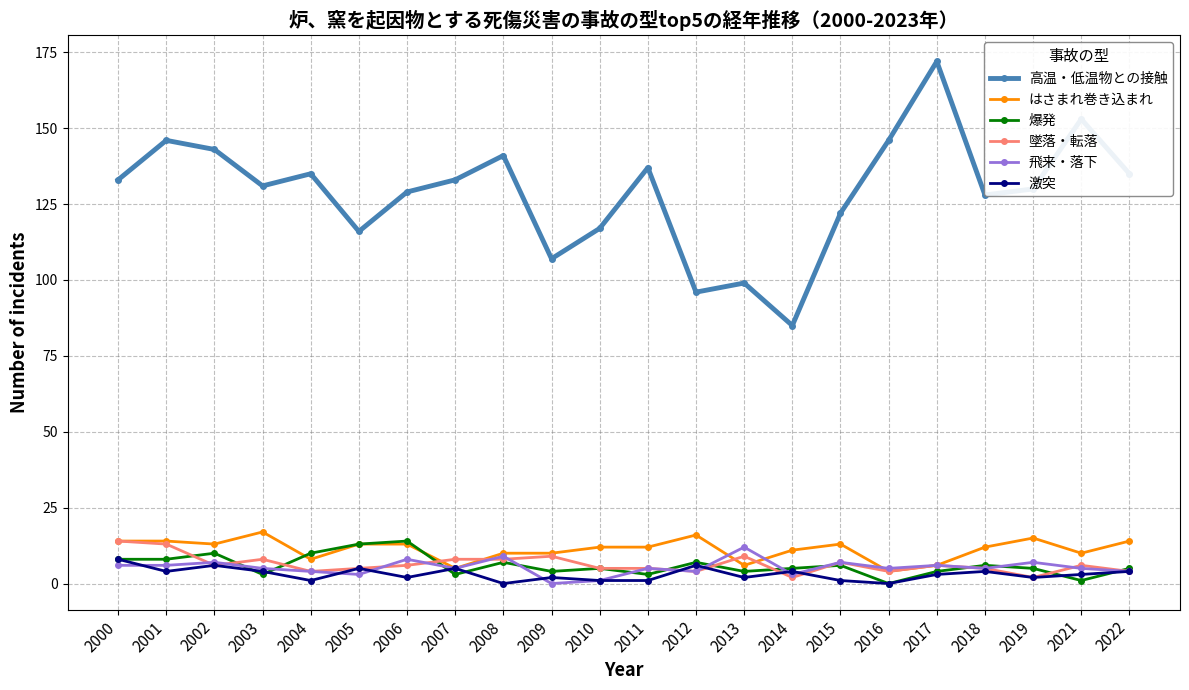

How many series are shown in this chart?

6